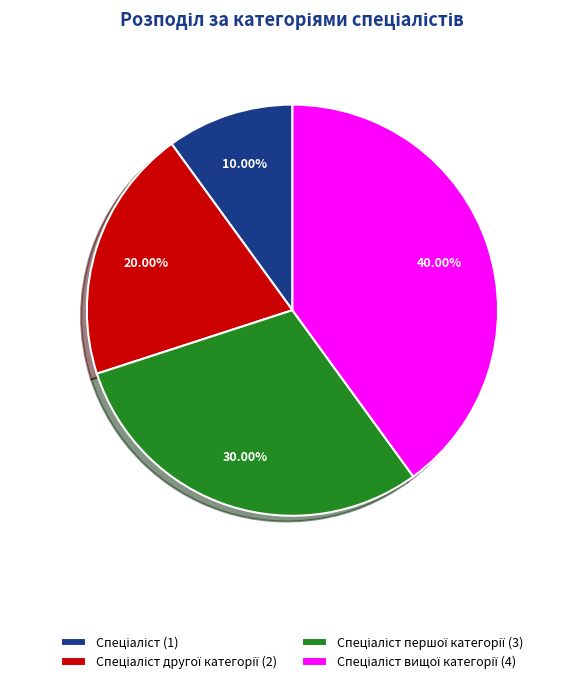

How many segments does this pie chart have?

4